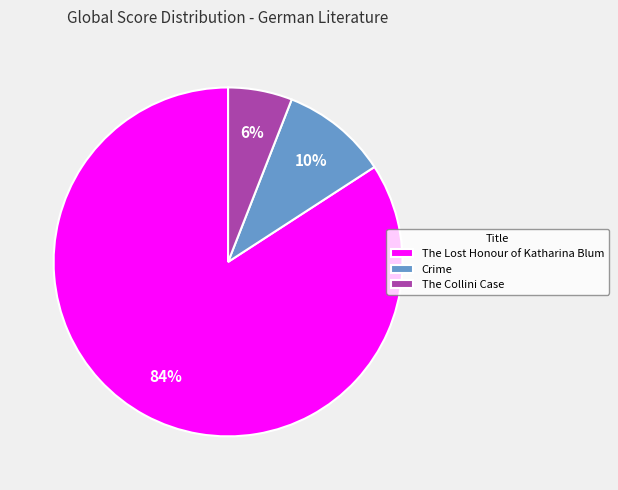

What is the ratio of the value at The Collini Case to the value at The Lost Honour of Katharina Blum?

0.1